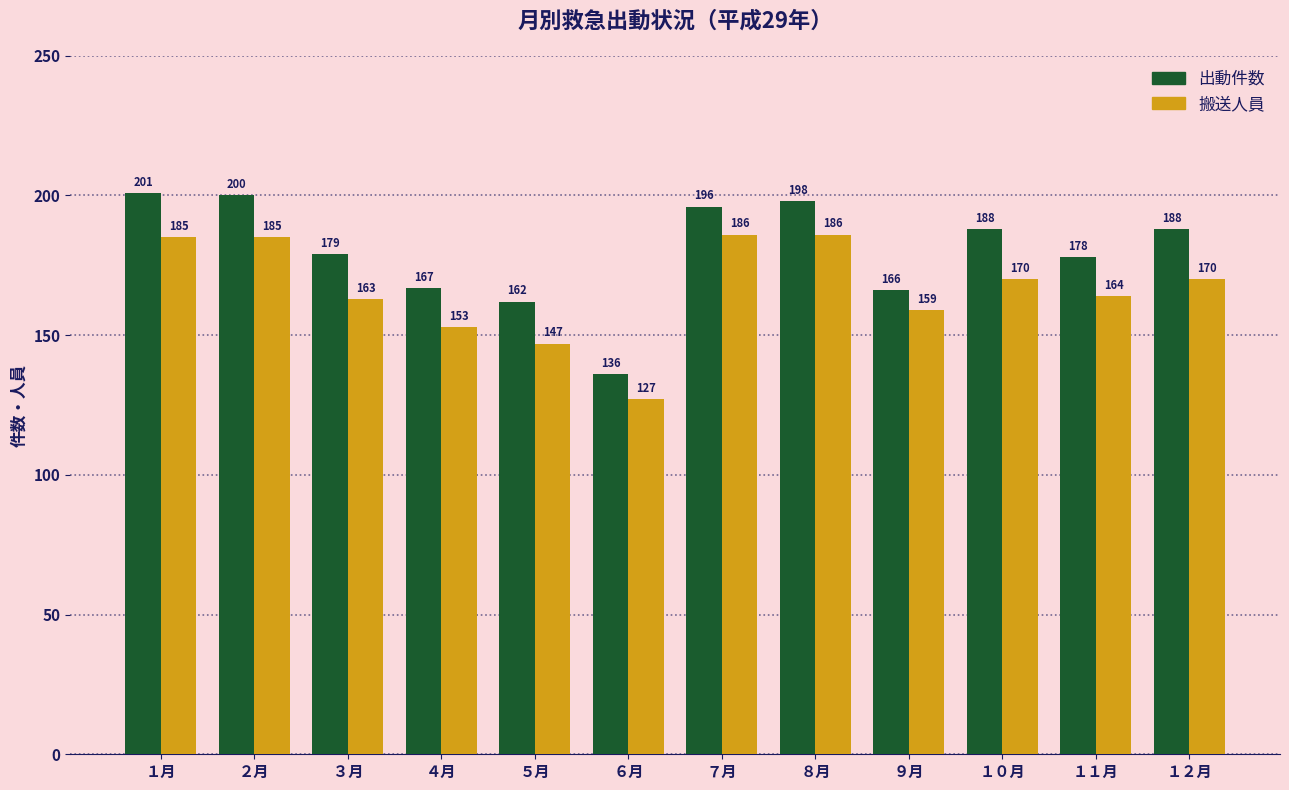

Reading left to right, extract all data points from this chart.

出動件数: 201	200	179	167	162	136	196	198	166	188	178	188
搬送人員: 185	185	163	153	147	127	186	186	159	170	164	170